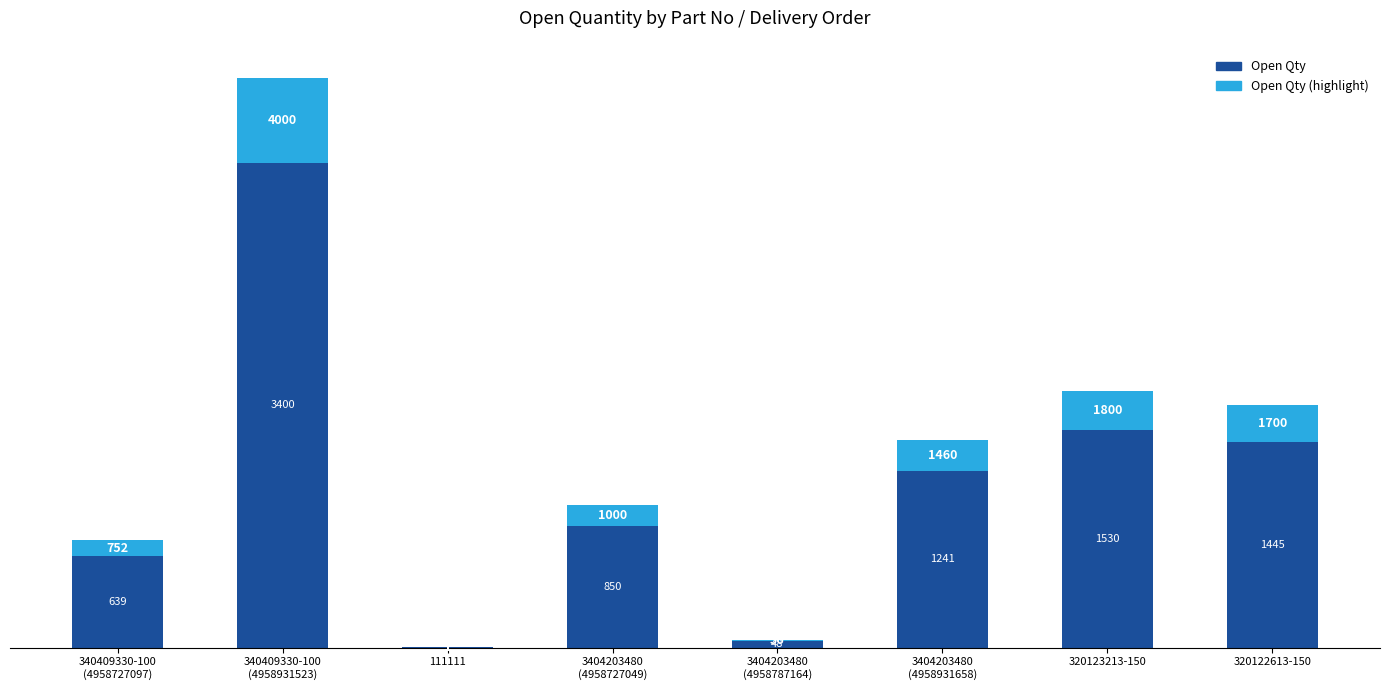

Does the chart contain stacked bars?

Yes